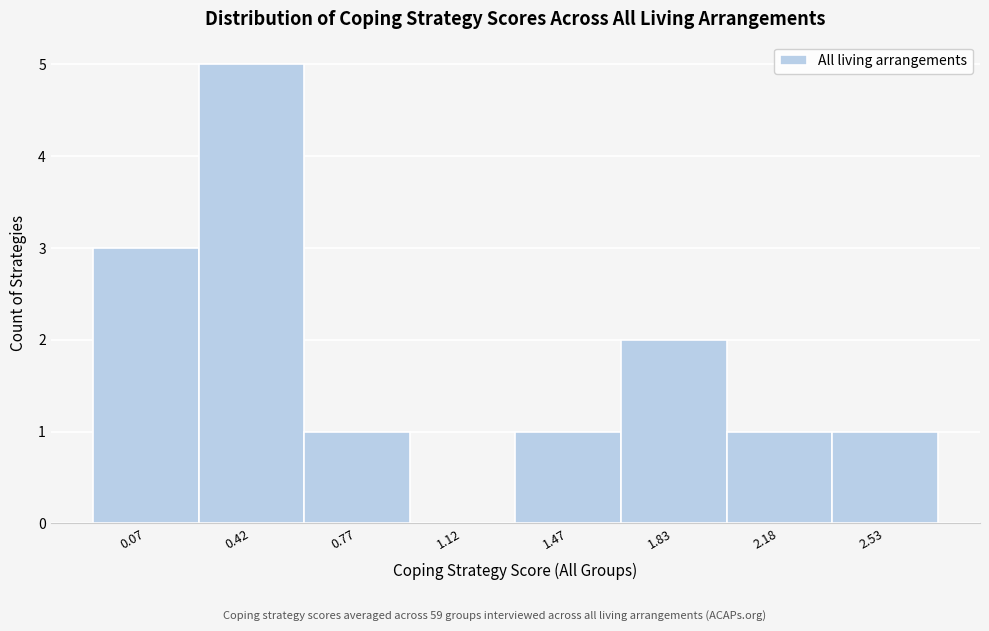

Reading left to right, extract all data points from this chart.

0.07=3	0.42=5	0.77=1	1.12=0	1.47=1	1.83=2	2.18=1	2.53=1